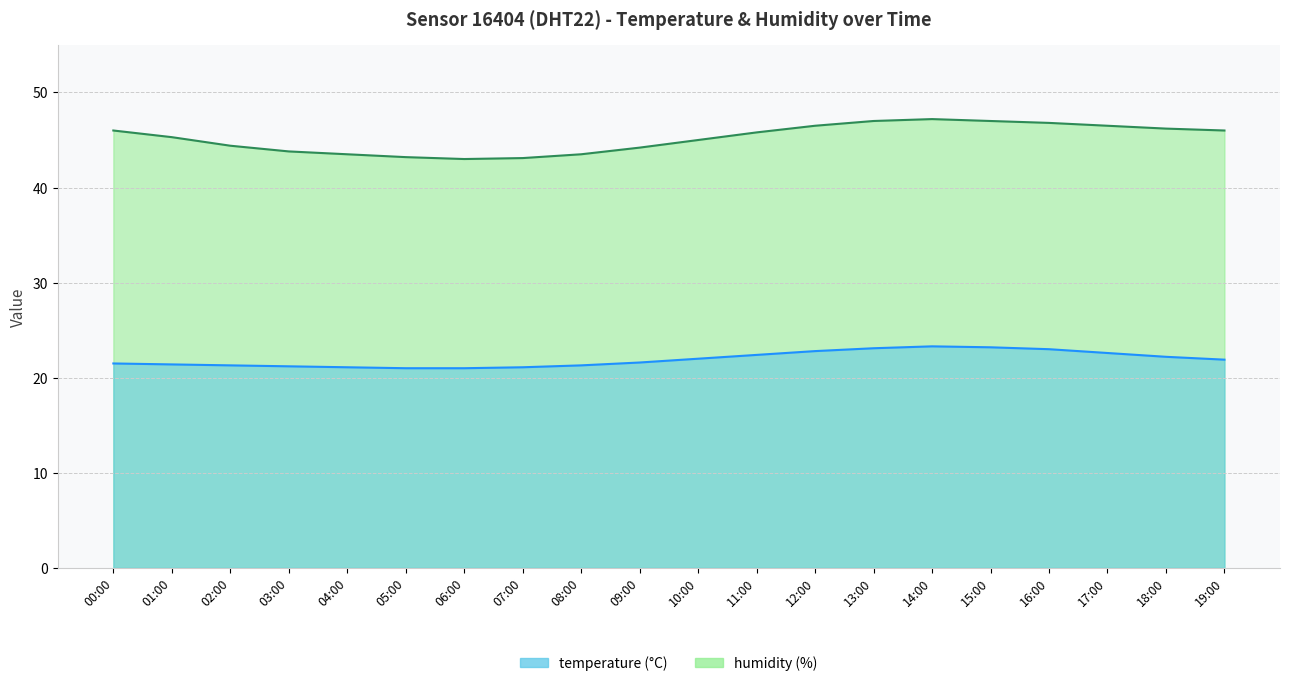

What is the average value of the temperature series?

21.9